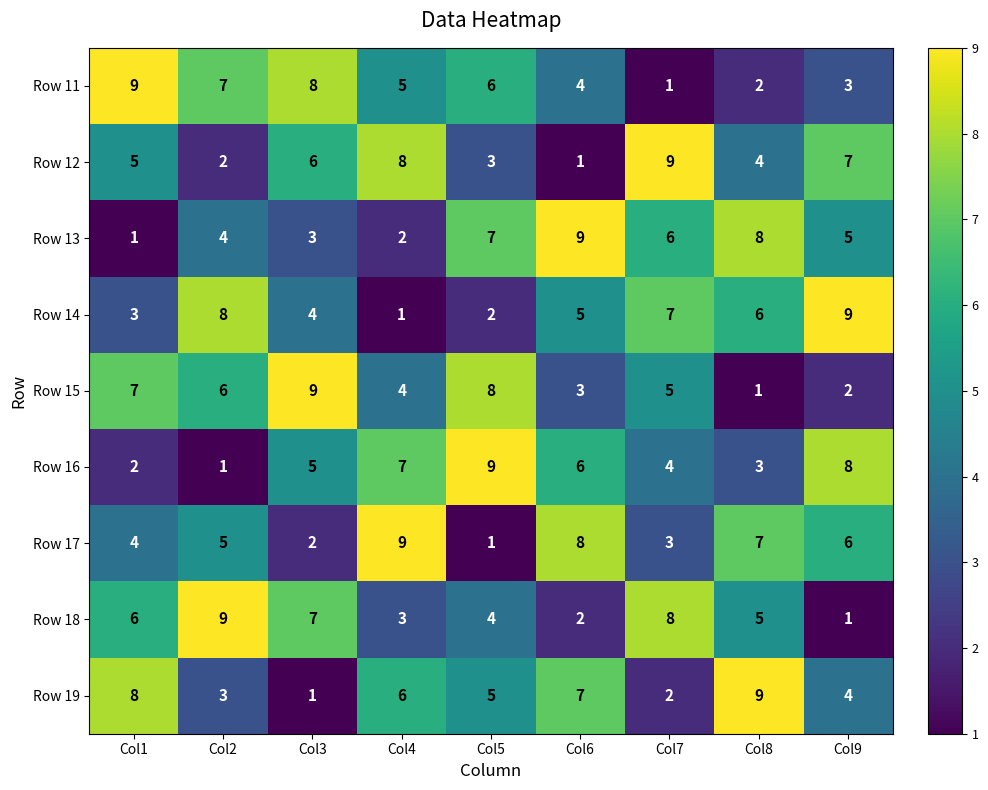

What is the maximum value shown in the chart?

9